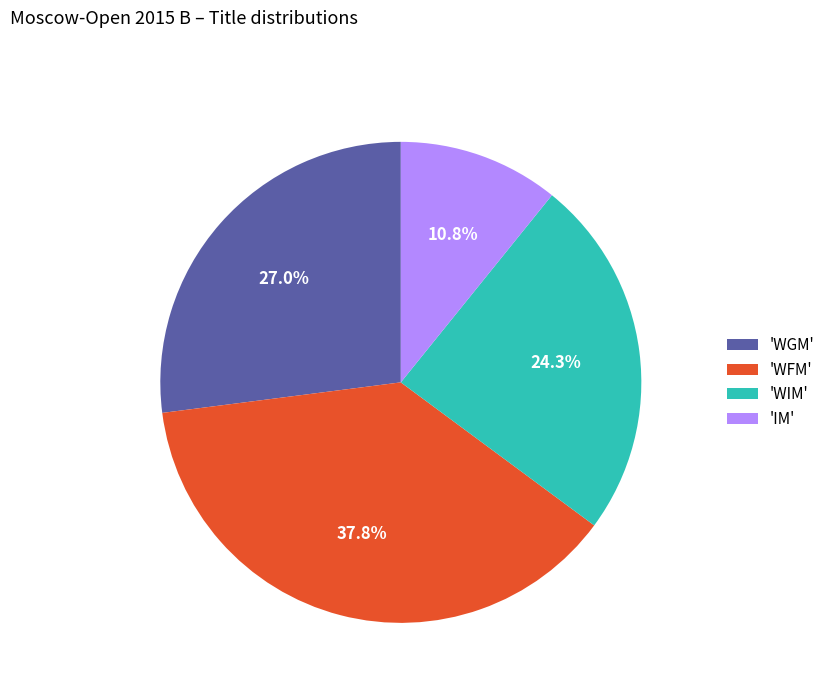

Rank the categories by value from lowest to highest.

'IM', 'WIM', 'WGM', 'WFM'